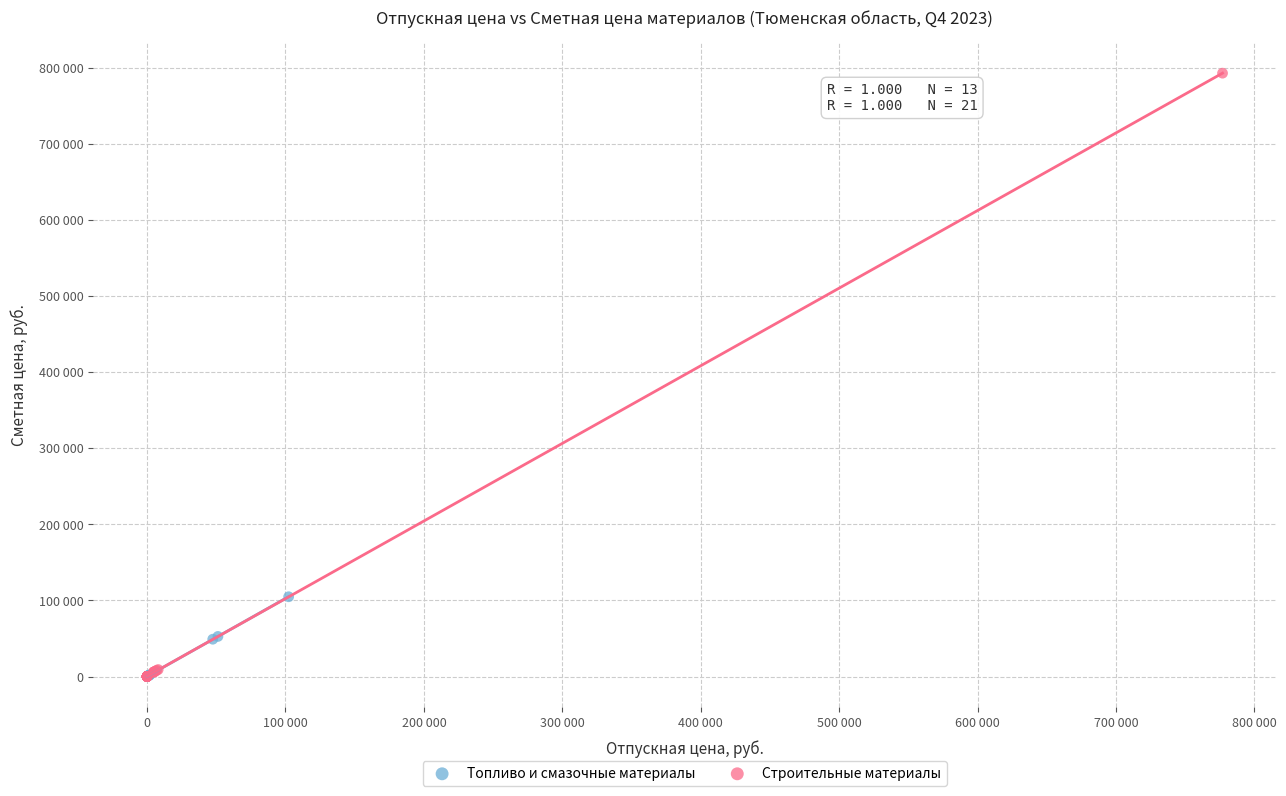

What are all the series names shown in the legend?

Топливо и смазочные материалы, Строительные материалы